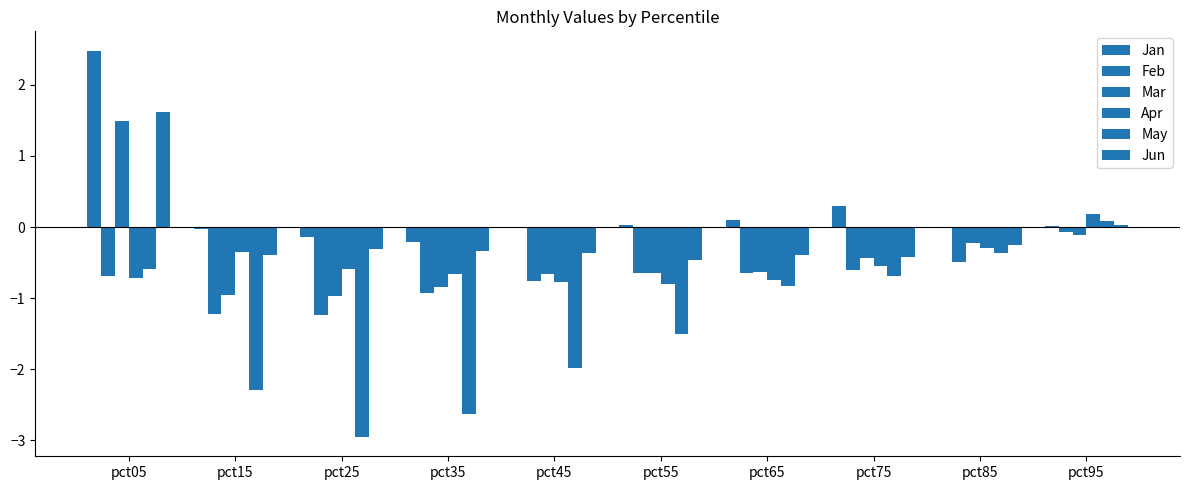

At which label does Jan reach its peak?

pct05